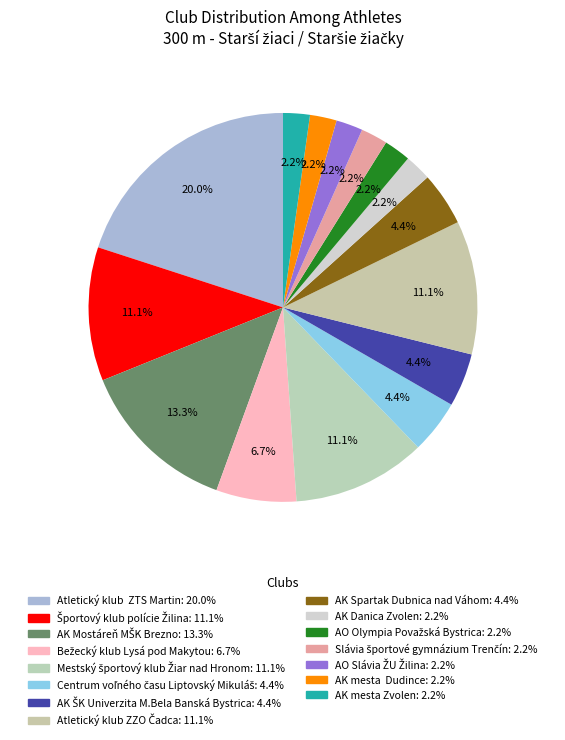

What is the change in value from AK Spartak Dubnica nad Váhom to AK mesta Zvolen?

-1